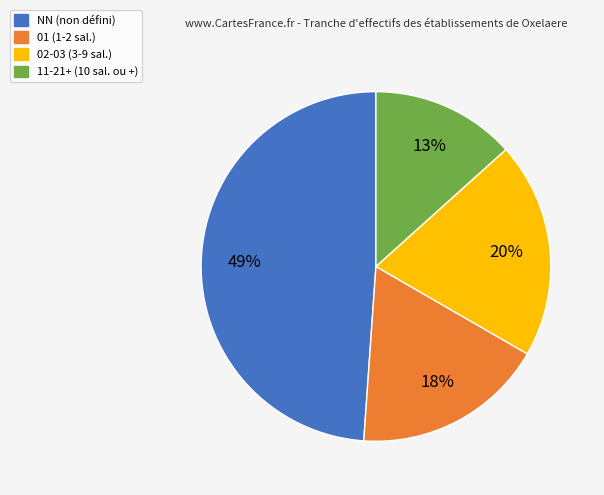

To the nearest percent, what is the average slice percentage?

25%